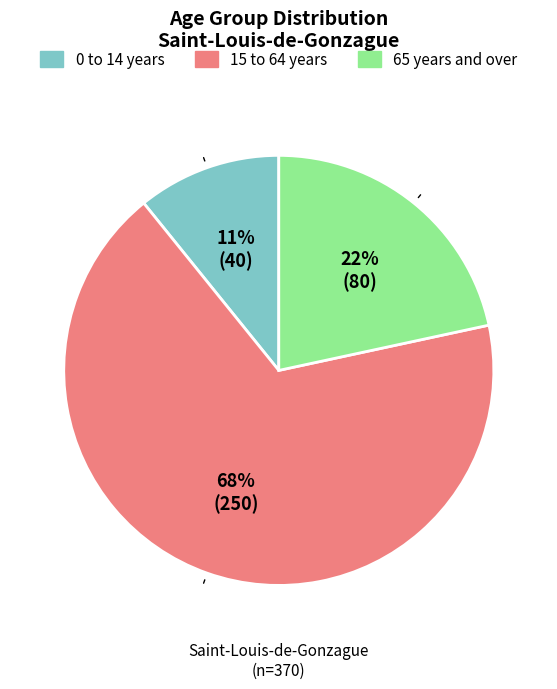

To the nearest percent, what is the difference between the 65 years and over and 15 to 64 years slice percentages?

46%